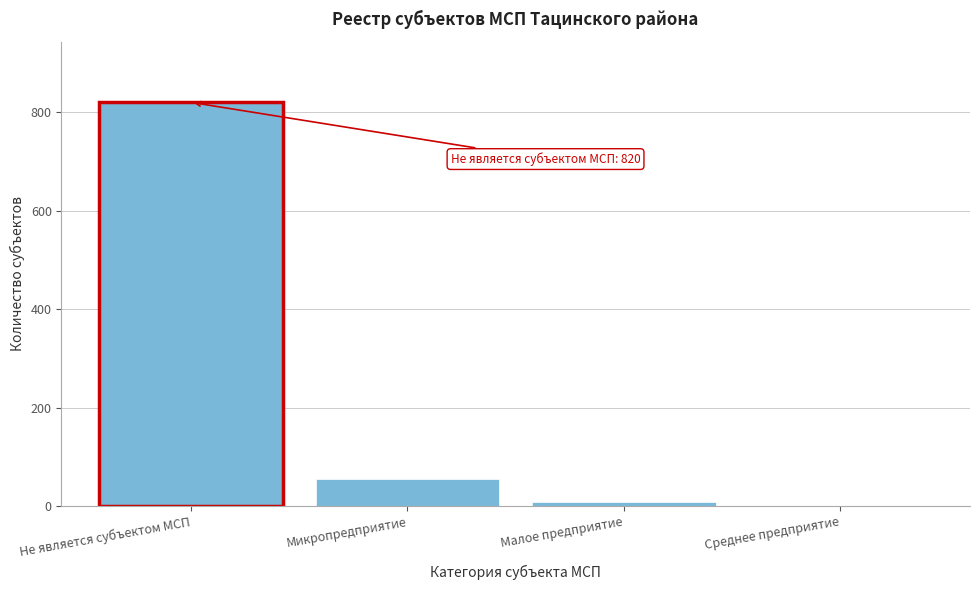

Reading left to right, transcribe all the data shown in this chart.

Не является субъектом МСП=820	Микропредприятие=55	Малое предприятие=8	Среднее предприятие=1